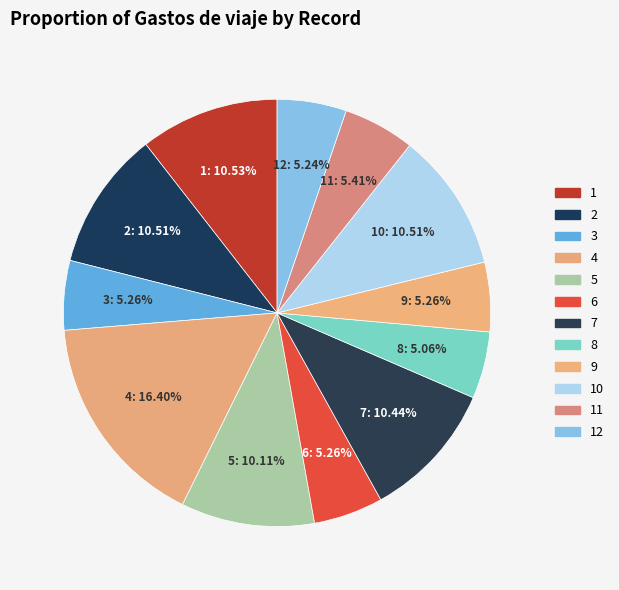

Is the sum of 10 and 1 greater than half?

No